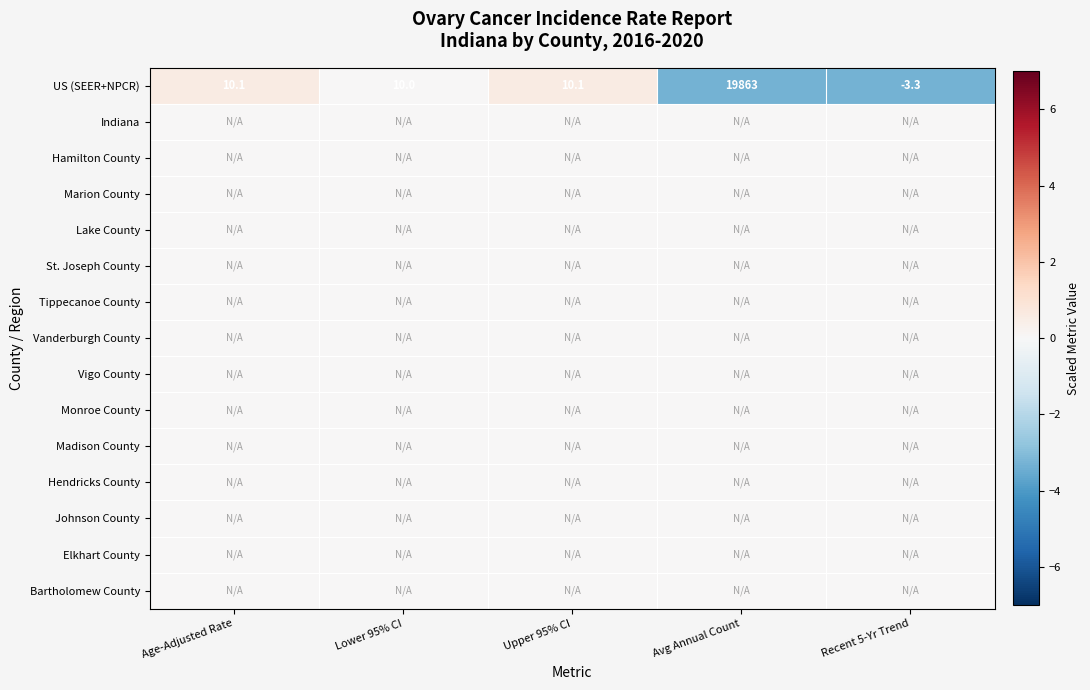

True or false: US (SEER+NPCR) has a value of 19863.0 at Avg Annual Count.

True